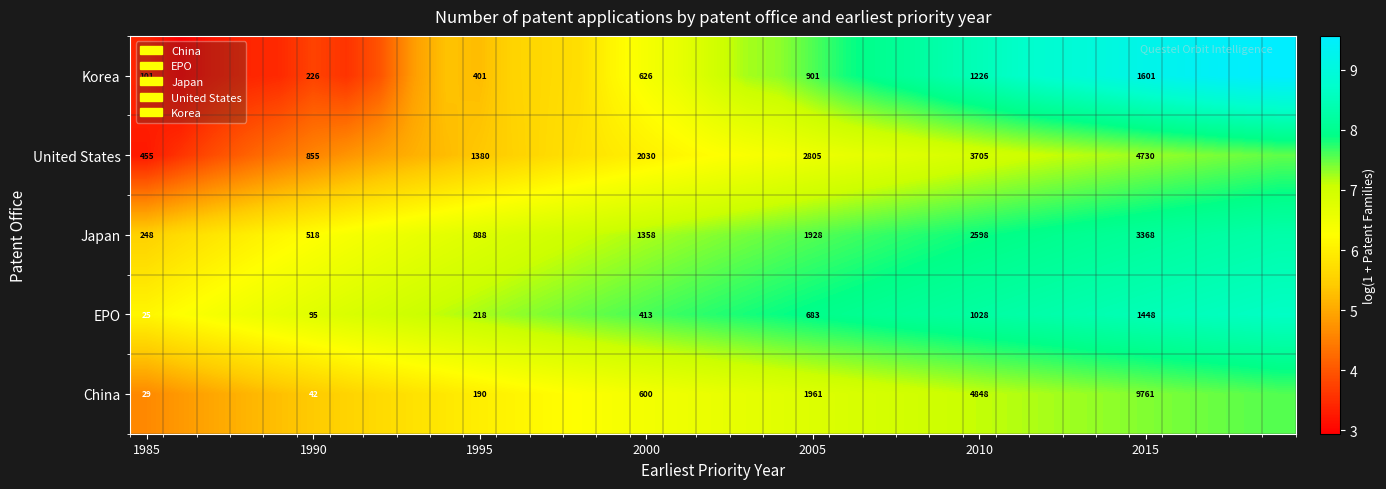

At how many categories does at least one series exceed 5?

35